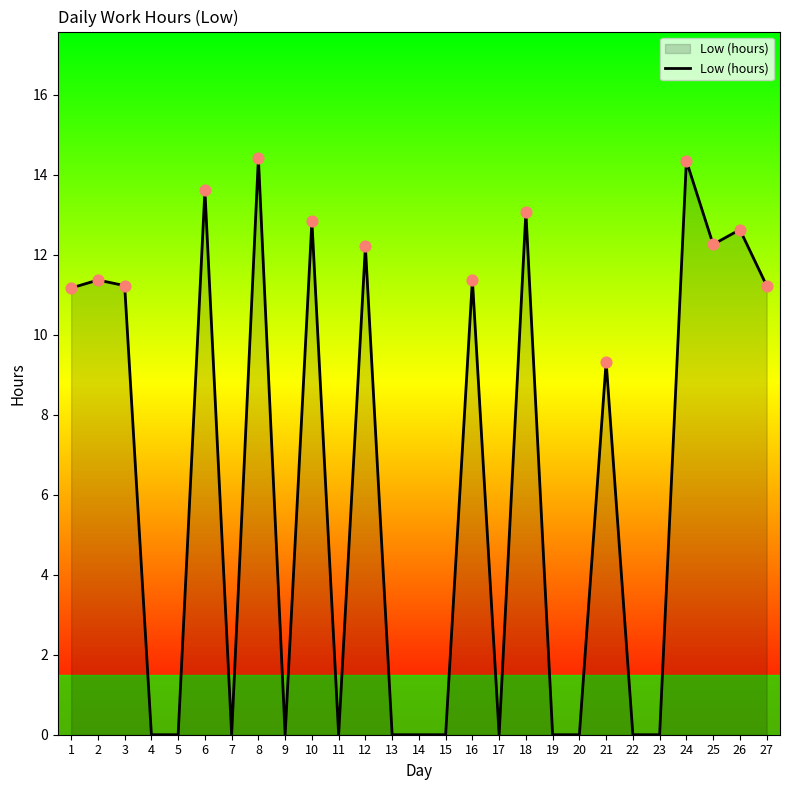

Approximately how many times larger is the value at 25 compared to 10?

1.0